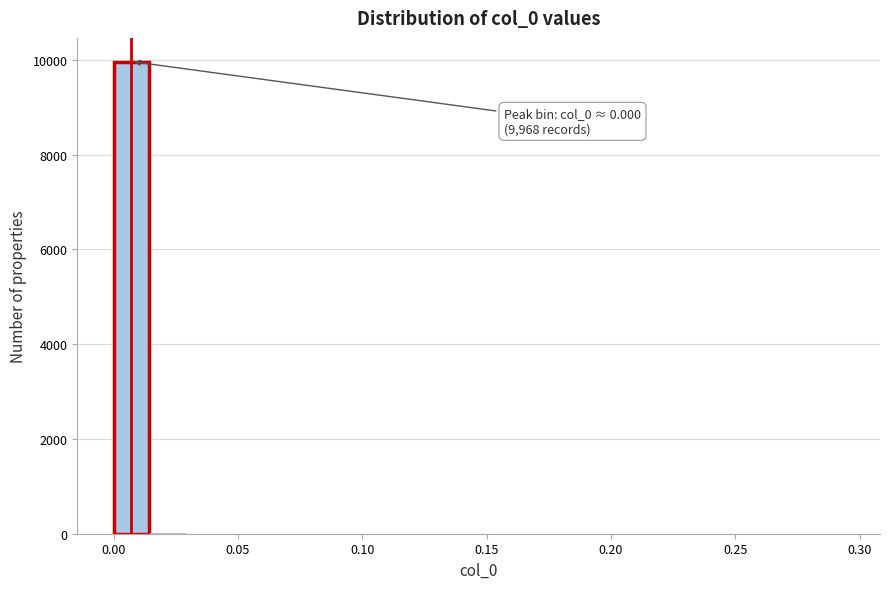

Read against the x-axis, roughly where is the centre of the tallest bar?

0.005